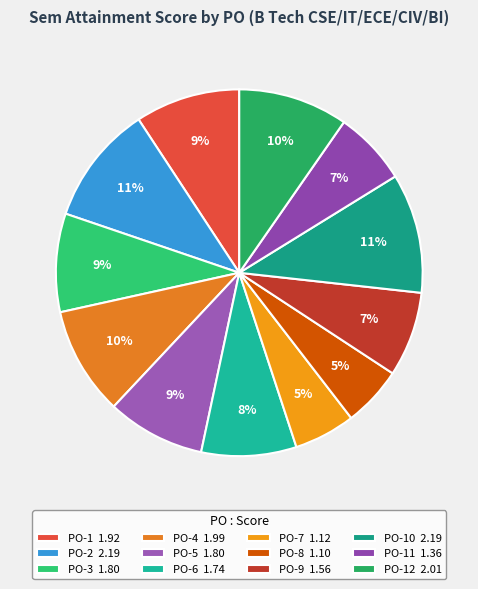

What is the smallest slice in the pie chart?

PO-8